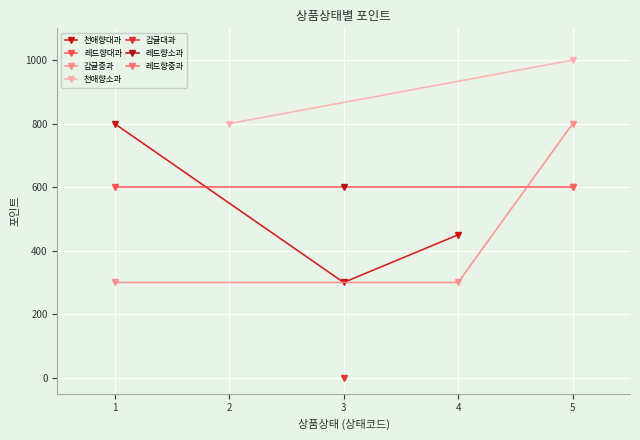

List the labels in order of 천애향대과 value, largest first.

1, 4, 3